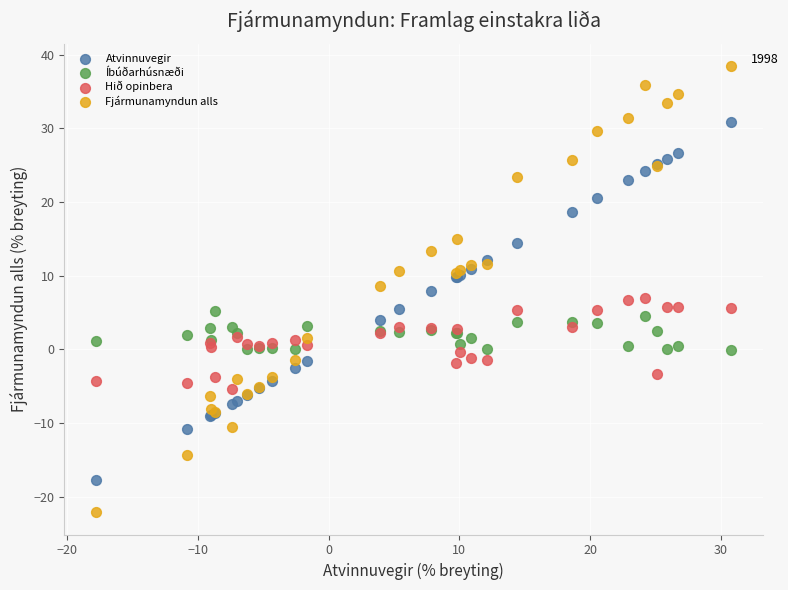

Which series reaches the maximum Y coordinate?

Fjármunamyndun alls